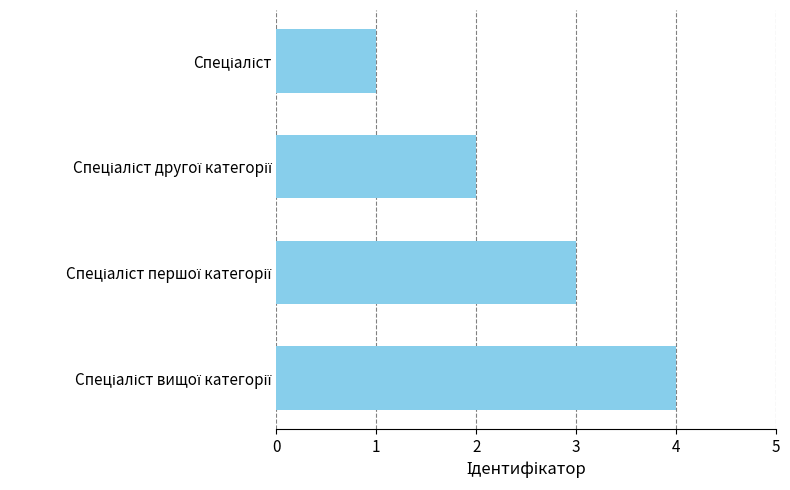

What is the maximum value shown in the chart?

4